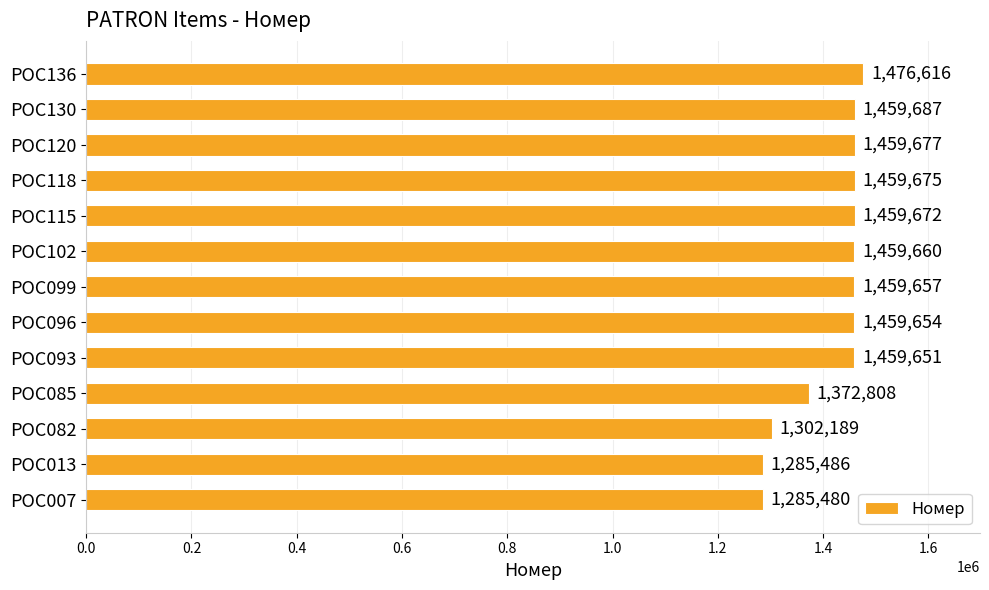

How many bars are there in total?

13